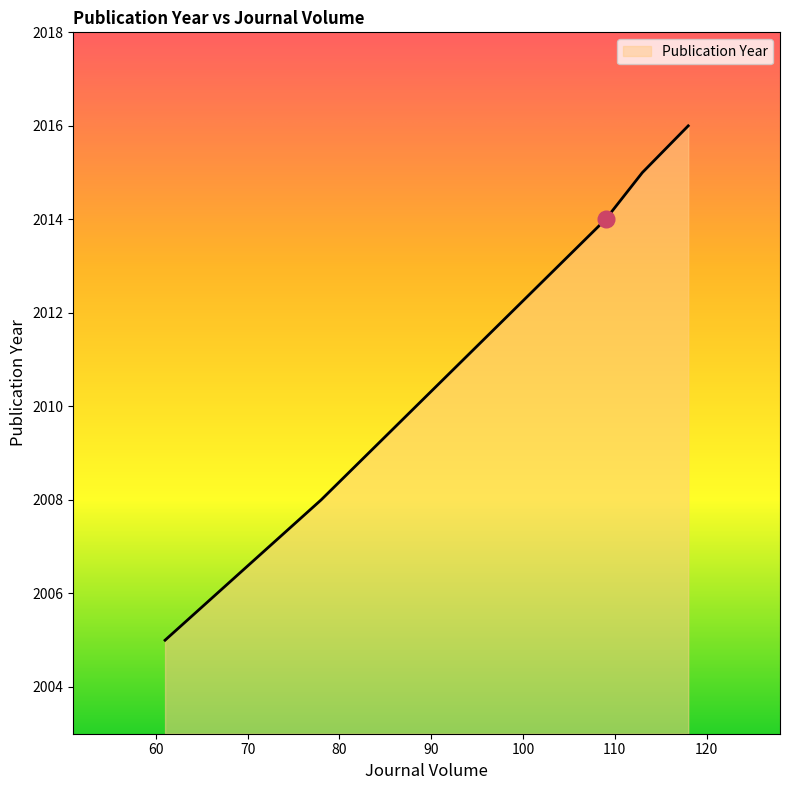

True or false: there are more than 2 points higher than both neighbors.

False